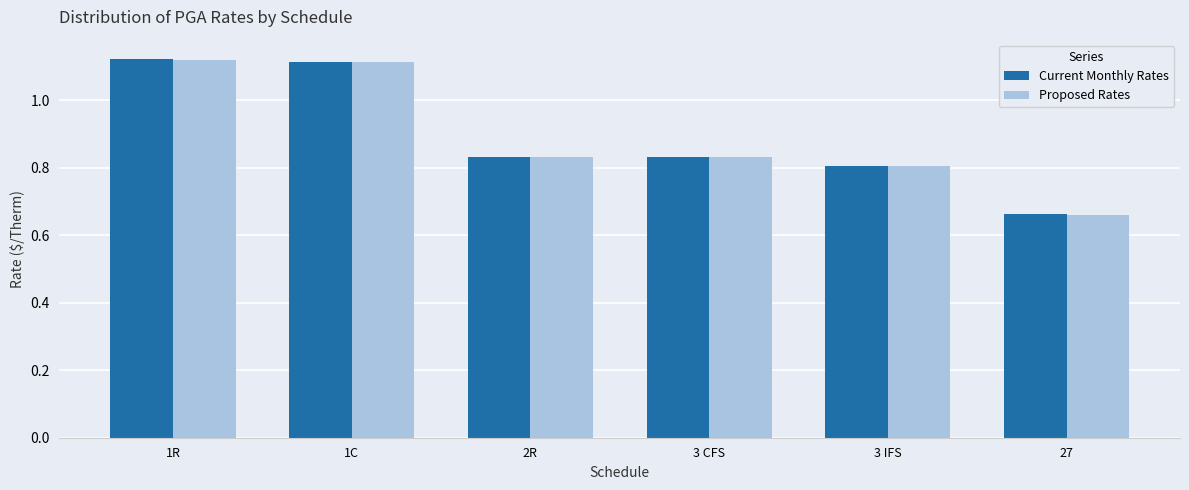

What is the total value across all series at 1C?

2.2